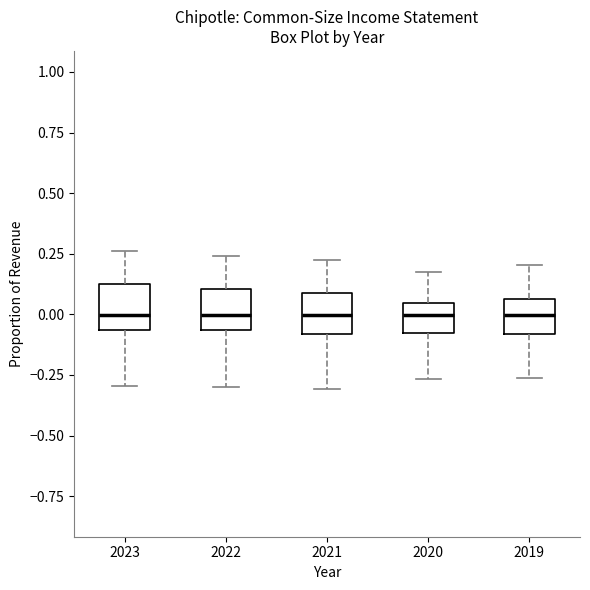

Where is the lower edge of the box at x = 2019 on the y-axis? The values are not printed on the chart, so give them approximately, as read against the axis.

-0.10